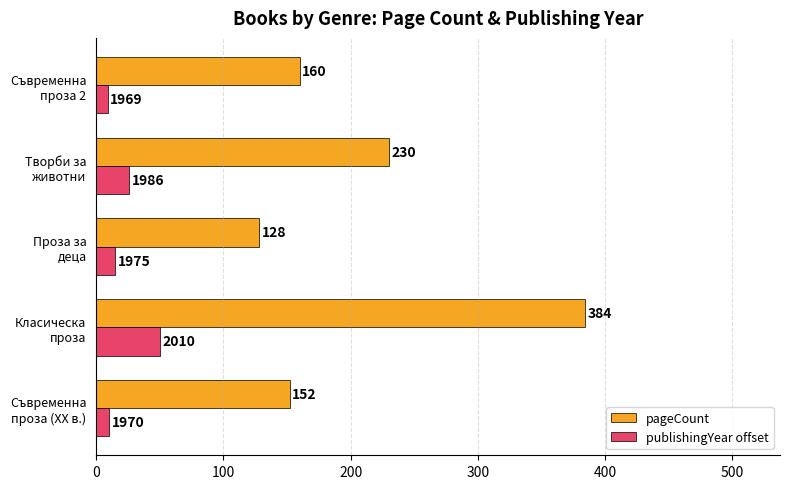

List the series in order of their overall mean, highest first.

pageCount, publishingYear offset